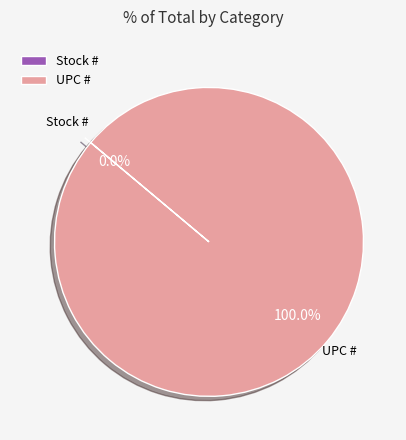

What is the largest slice in the pie chart?

UPC #